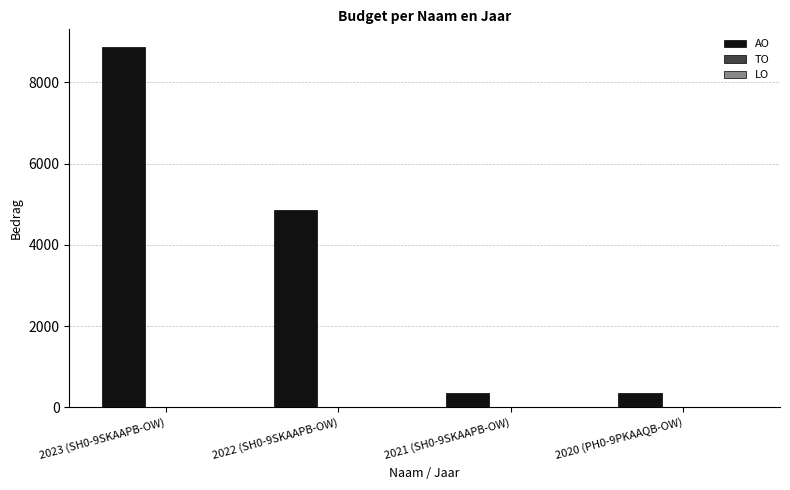

What is the difference between the maximum and minimum values?

8522